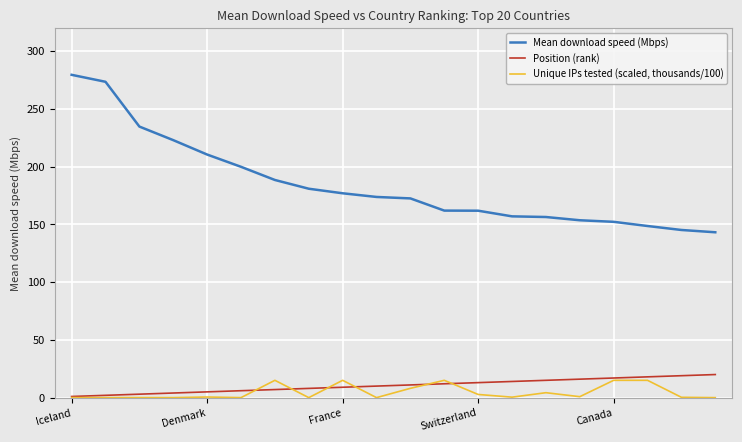

Does the chart display data point markers on the line(s)?

No